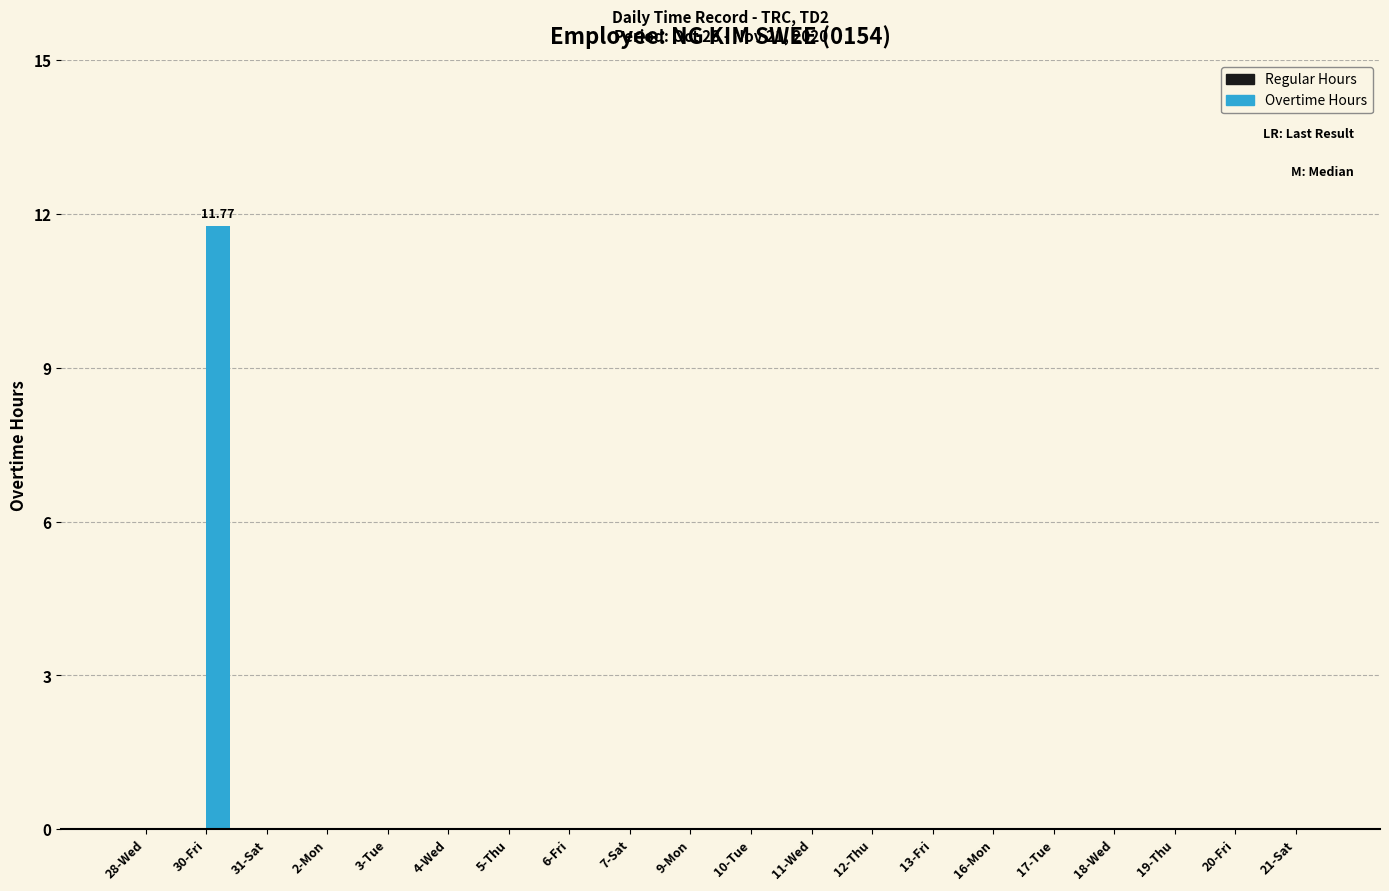

What is the sum of all values?

11.8